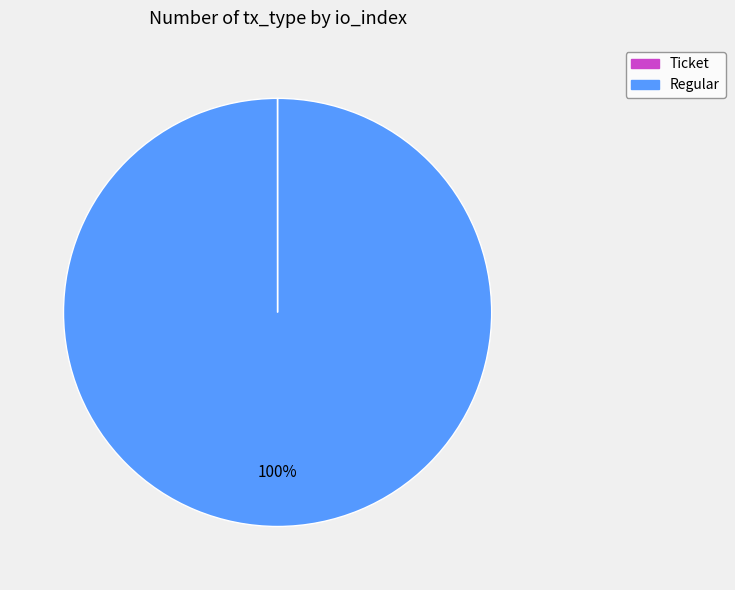

Which slice is the largest?

Regular